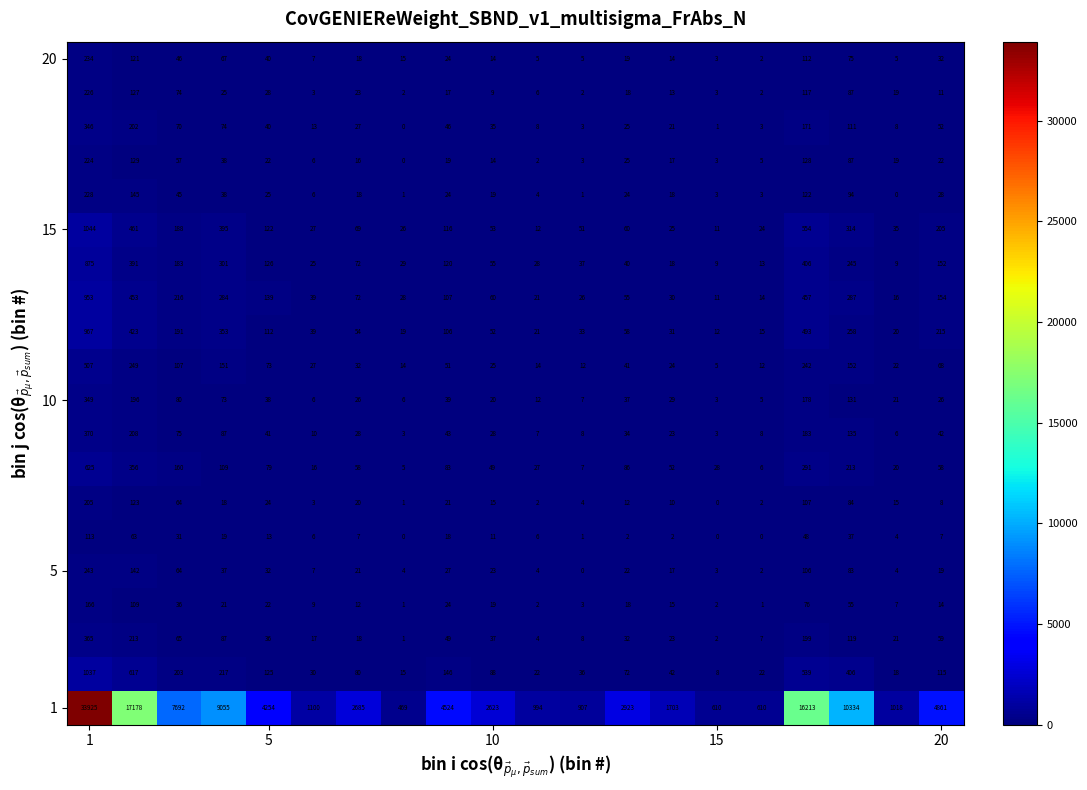

What is the maximum value shown in the chart?

33925